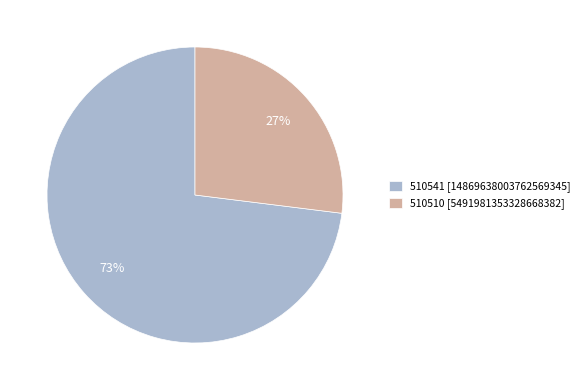

To the nearest percent, what percentage of the pie is 510541?

73%